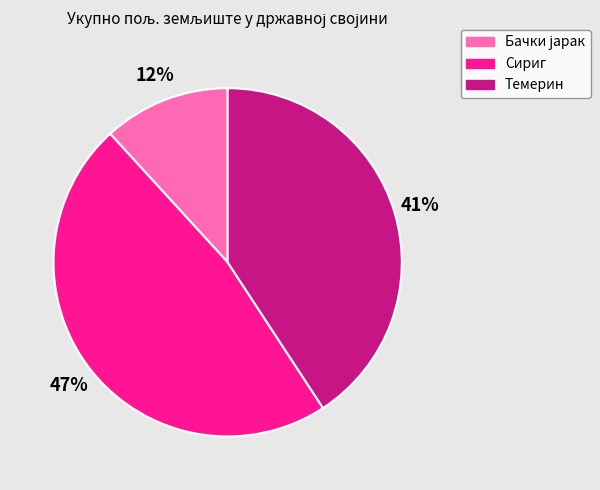

Do Темерин and Сириг together represent more than half of the pie?

Yes